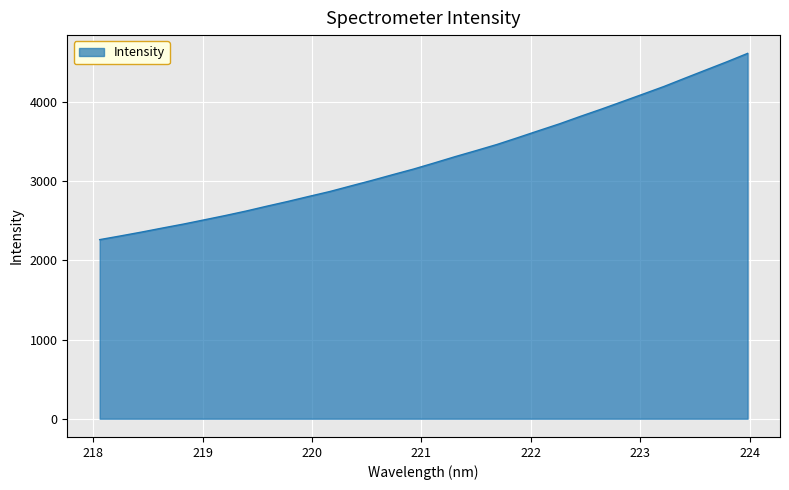

What is the greatest value displayed?

4614.7